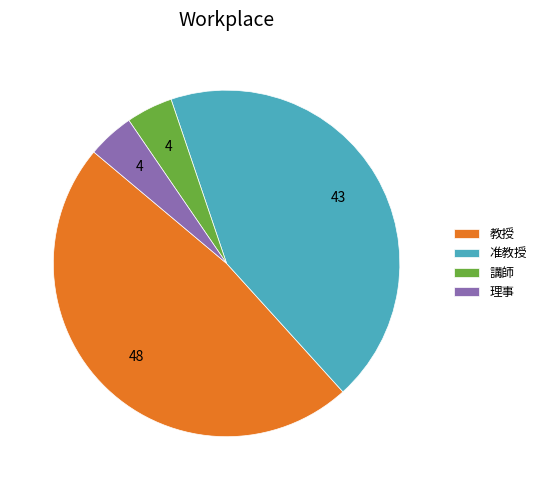

Which slice is the largest?

教授